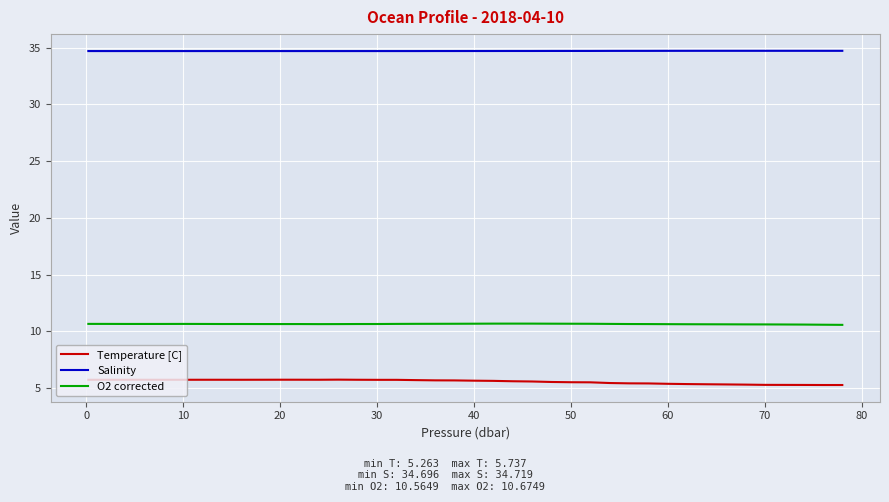

True or false: Temperature [C] and O2 corrected intersect in this chart.

False